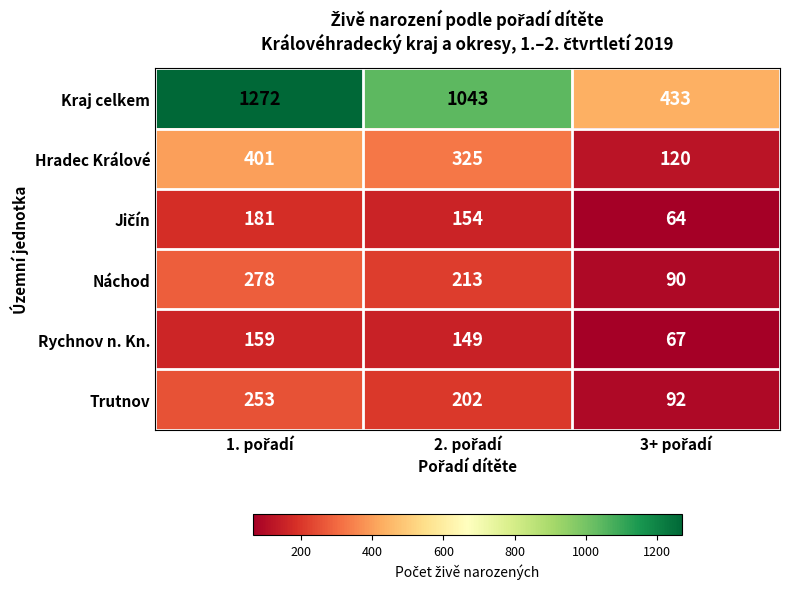

What is the difference between the maximum and second lowest values in the Náchod series?

65